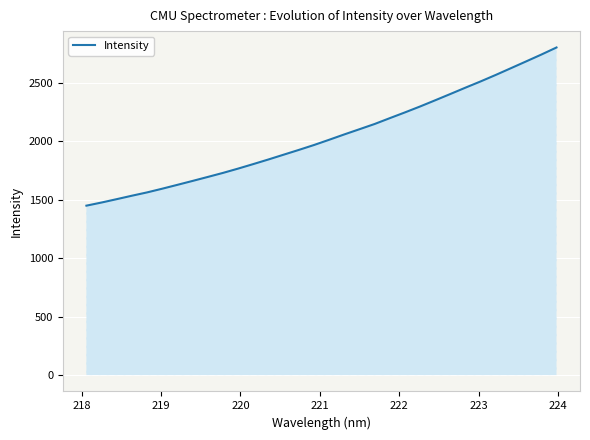

What is the difference between the maximum and minimum values?

1352.1